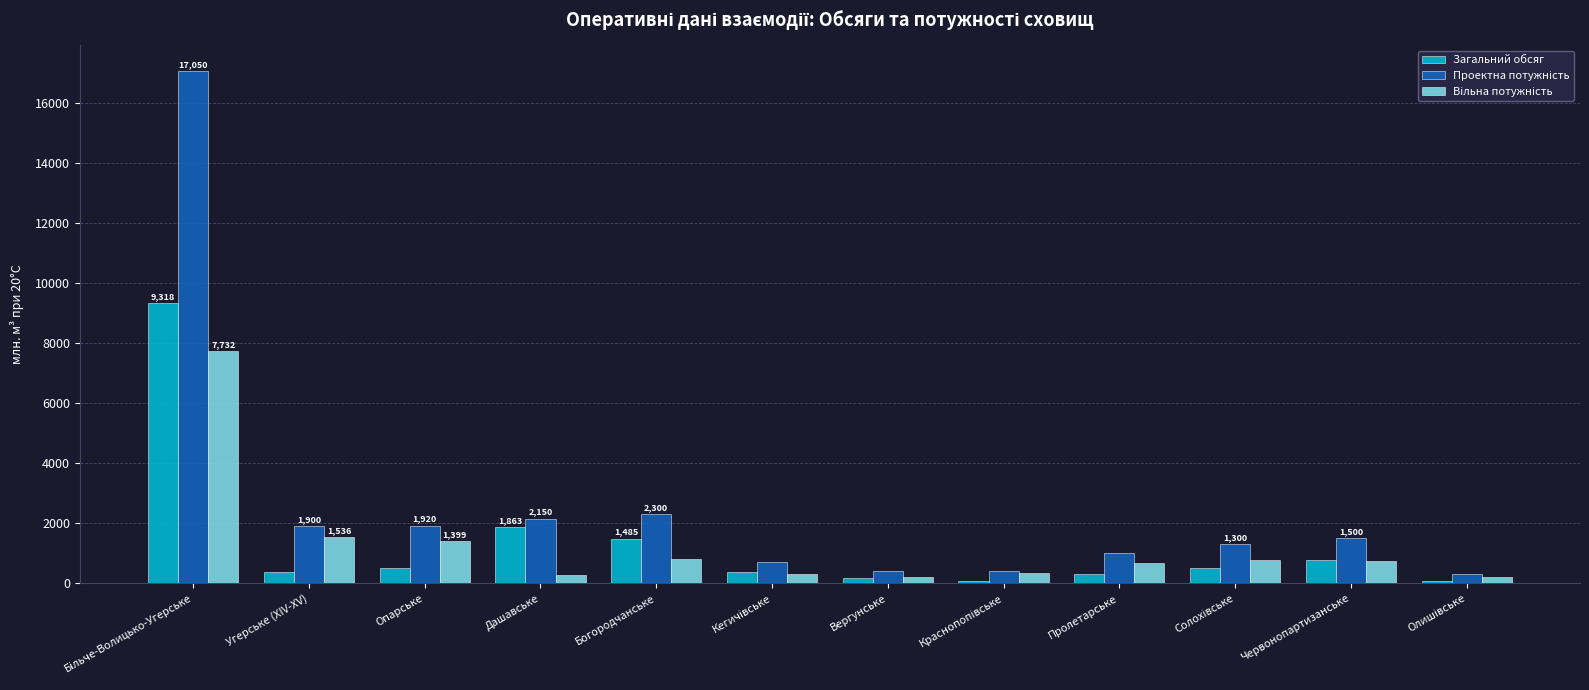

What is the difference between the highest and lowest values at Угерське (XIV-XV)?

1535.7